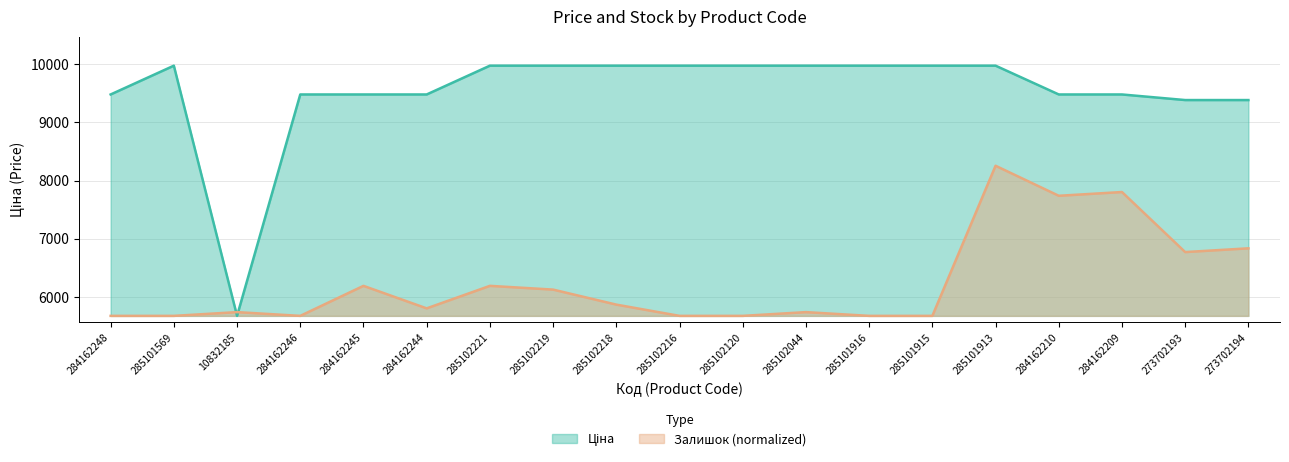

After their last crossing, which series has the higher values: Ціна or Залишок?

Ціна